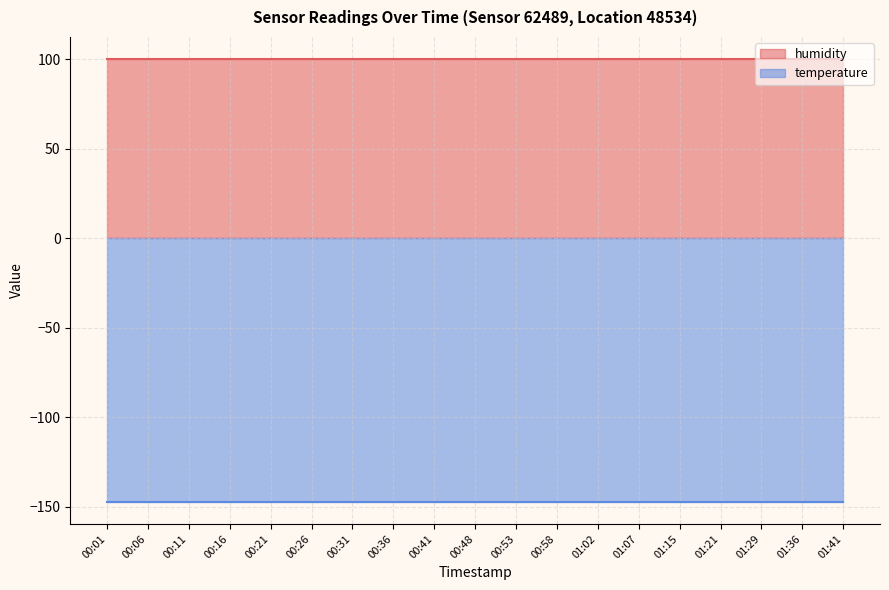

At which category is the sum across all series the highest?

00:01